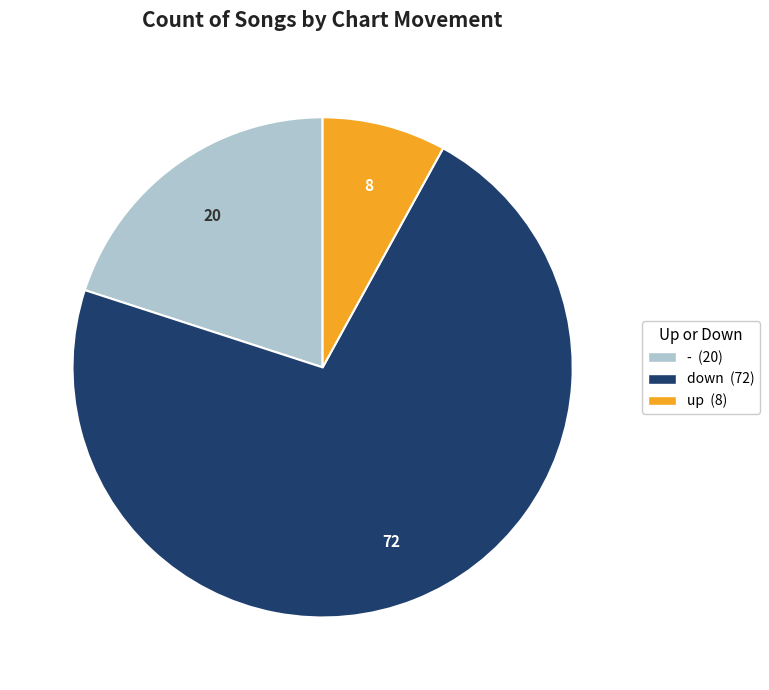

What is the largest slice in the pie chart?

down